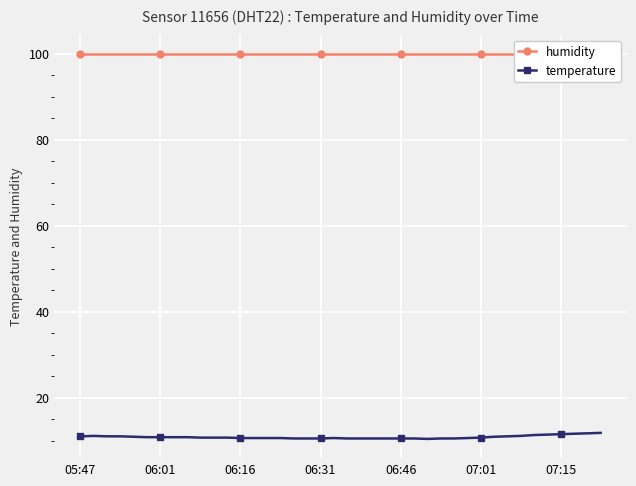

The value of temperature at 07:01 is 10.7. True or false?

True